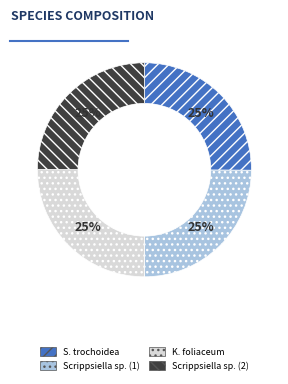

How many segments does this pie chart have?

4